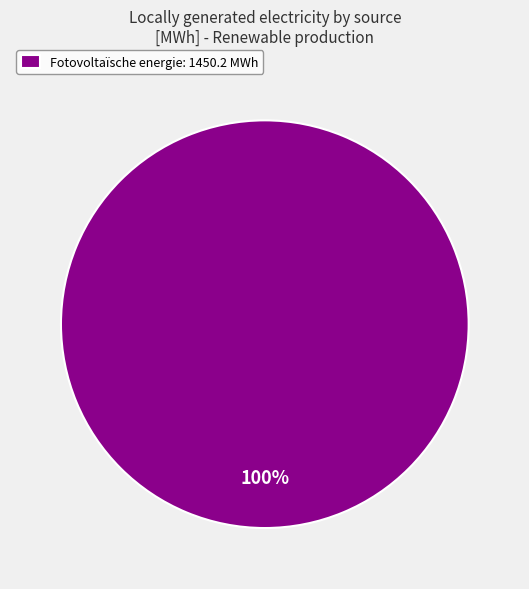

To the nearest percent, what portion does Fotovoltaïsche energie: 1450.2 MWh represent?

100%